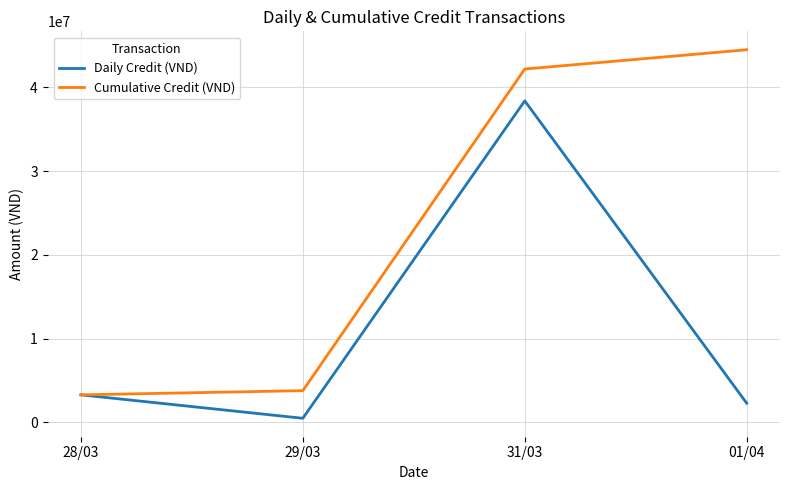

Where is Daily Credit (VND) nearest to the value 19450000?

28/03